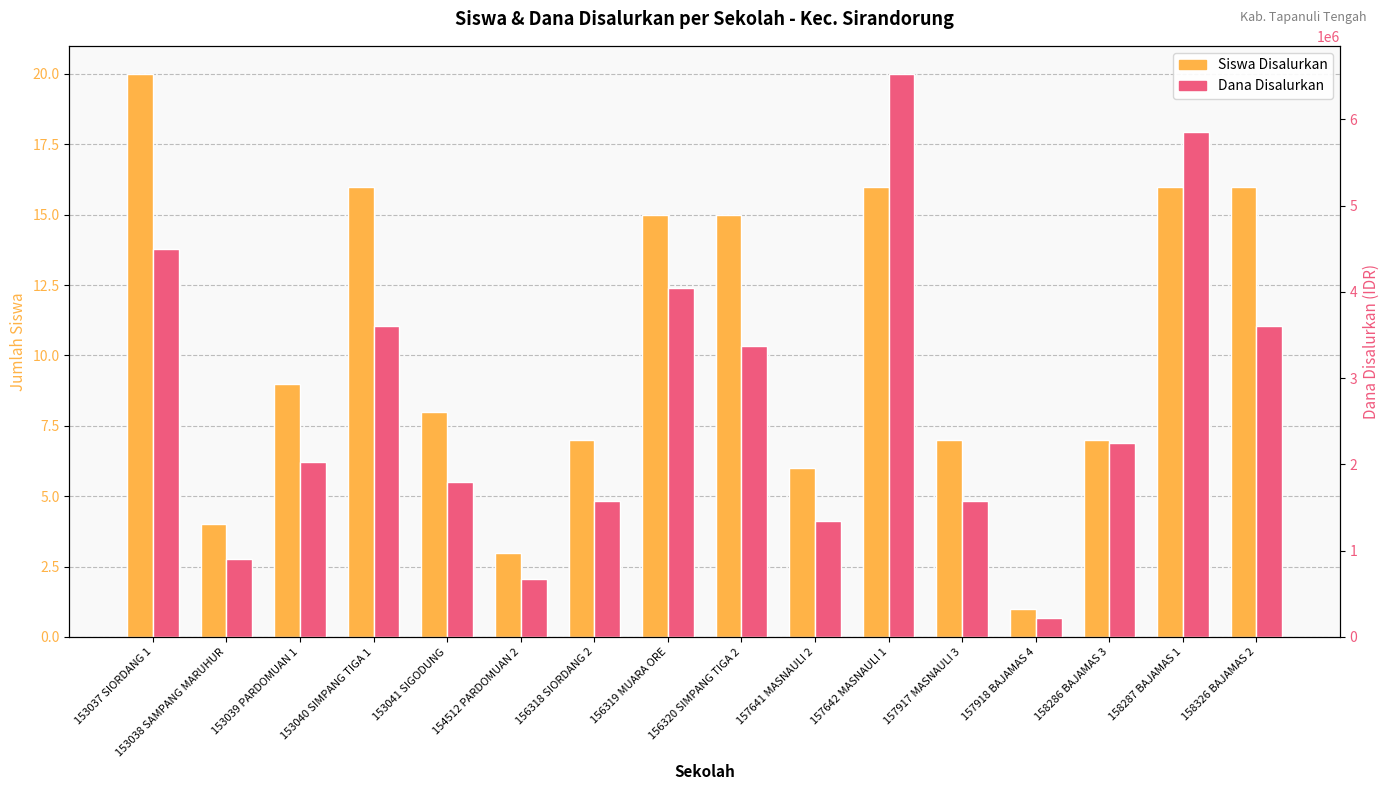

Which label corresponds to the largest value in the chart?

157642 MASNAULI 1